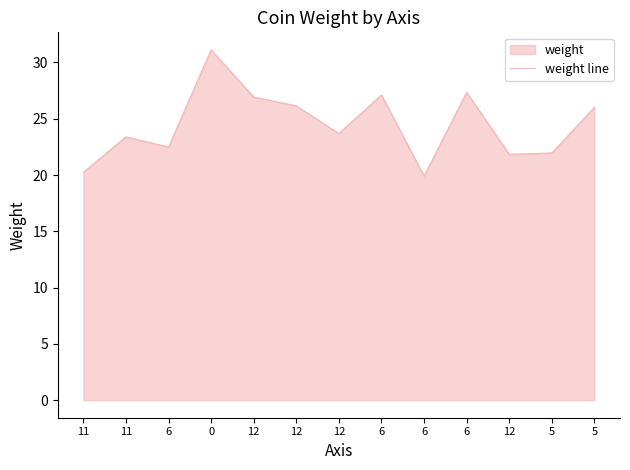

What is the difference between the maximum and minimum values?

11.2